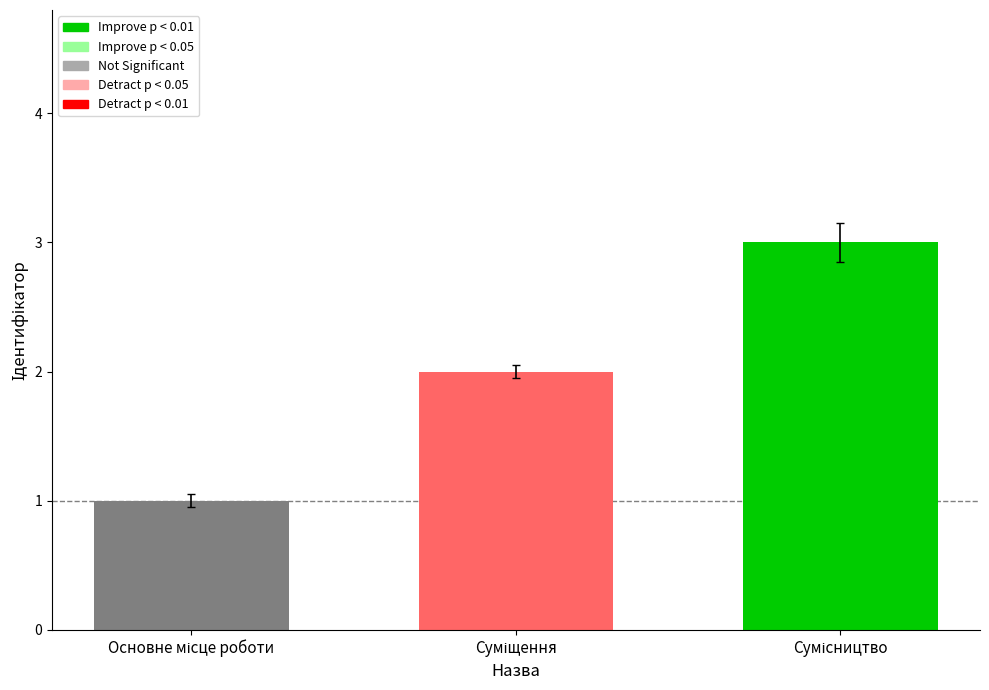

What is the sum of all values?

6